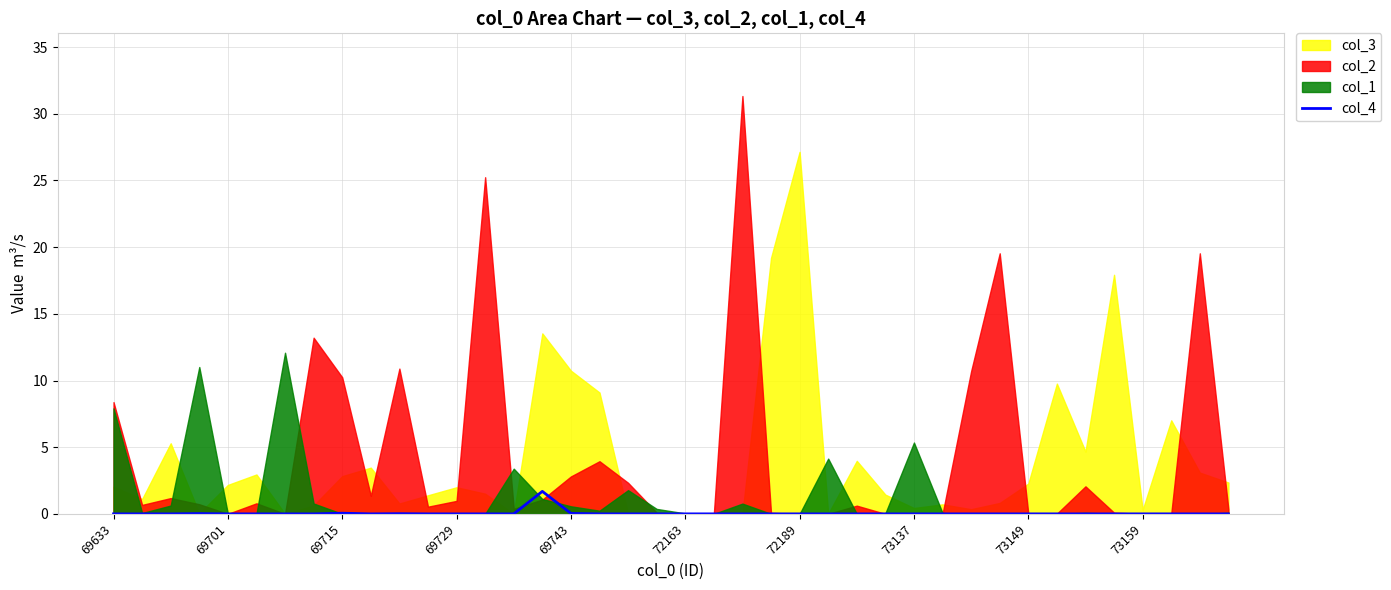

Is it true that col_4 equals 0.0 at 69633?

True